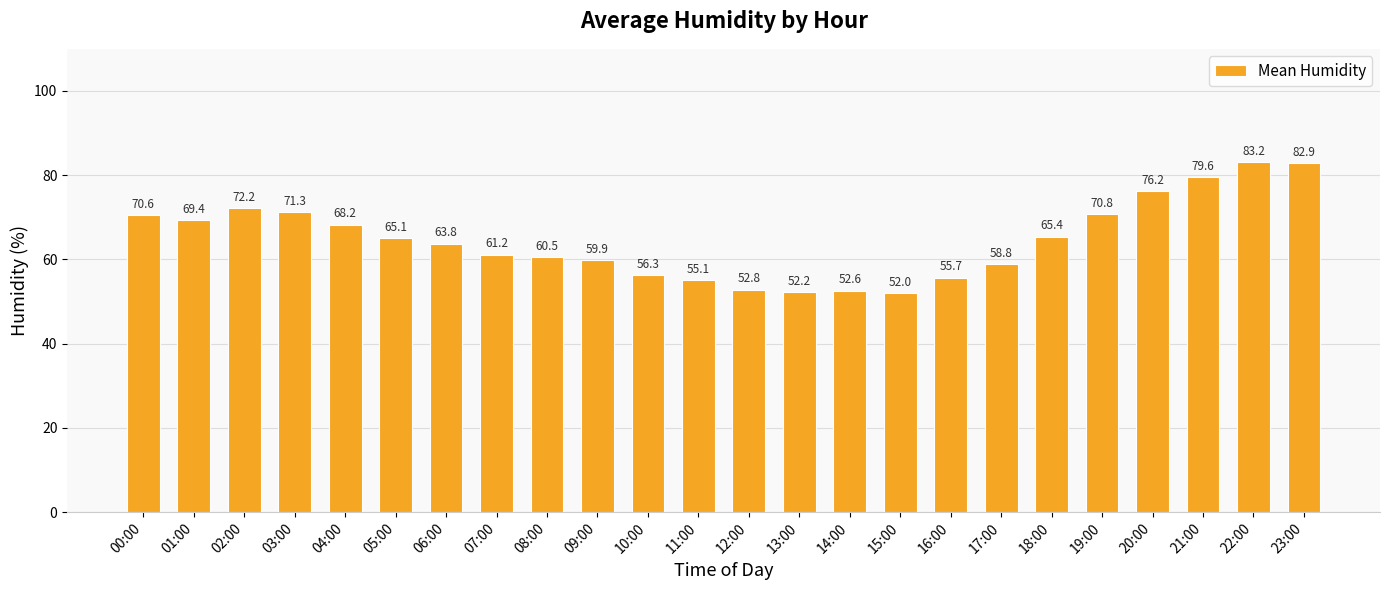

What is the approximate value at 23:00?

82.9